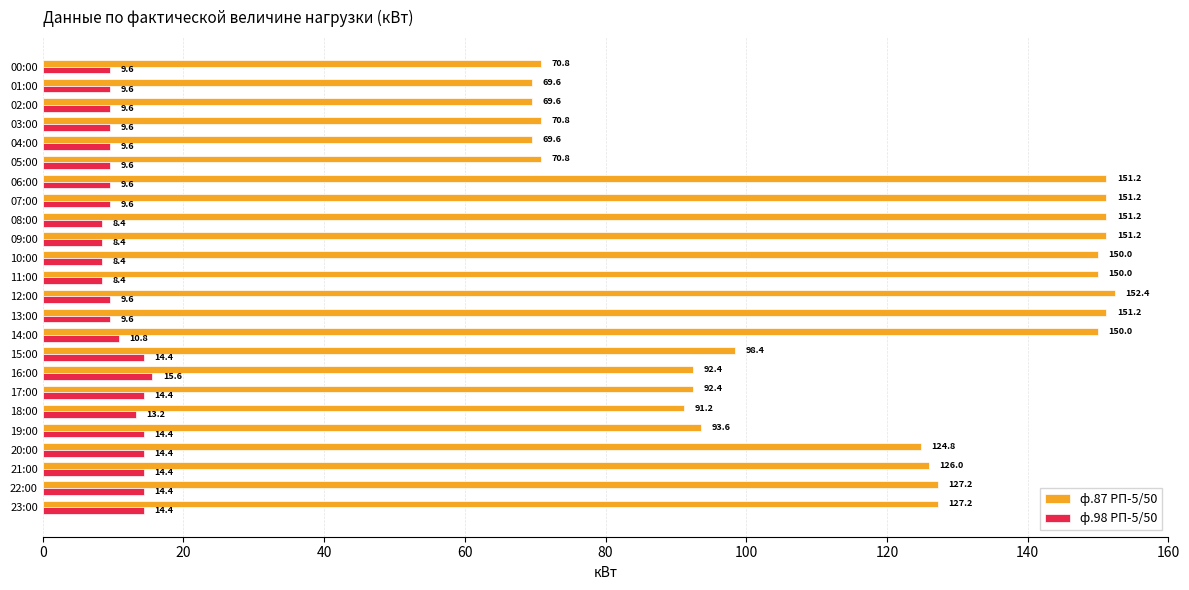

The value of ф.87 РП-5/50 at 00:00 is 42.8. True or false?

False